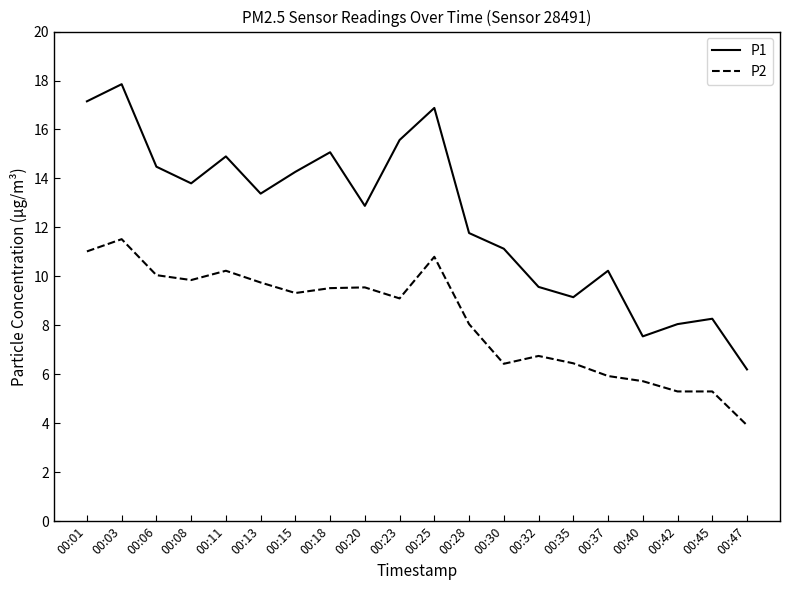

Which series has the largest total across all categories?

P1